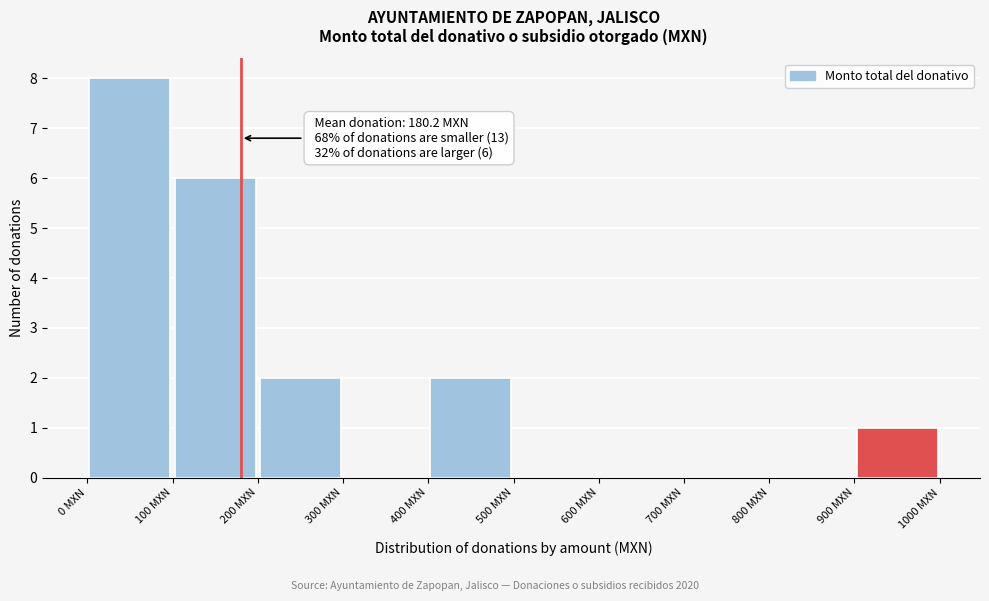

Which range on the x-axis has the tallest bar?

0 to 100